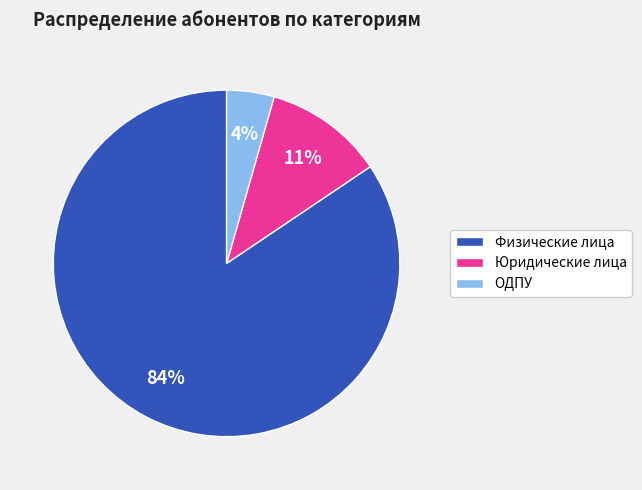

Which slice is the largest?

Физические лица